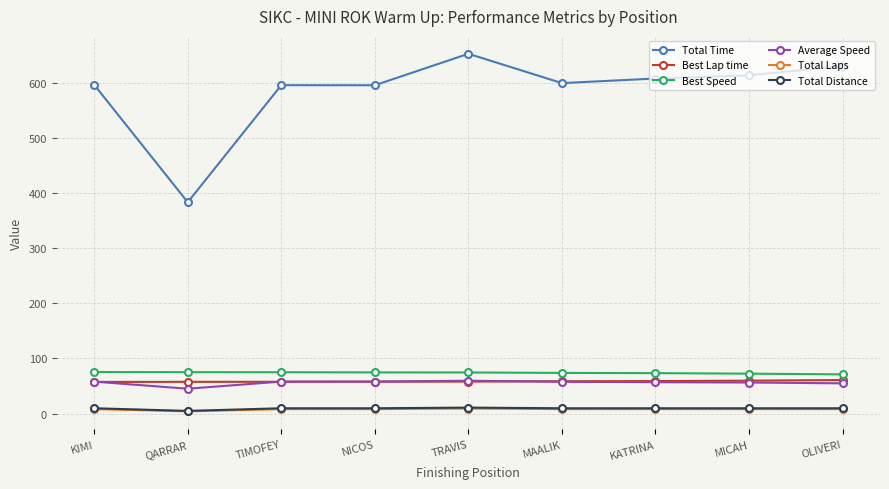

What position from the right is OLIVERI?

1